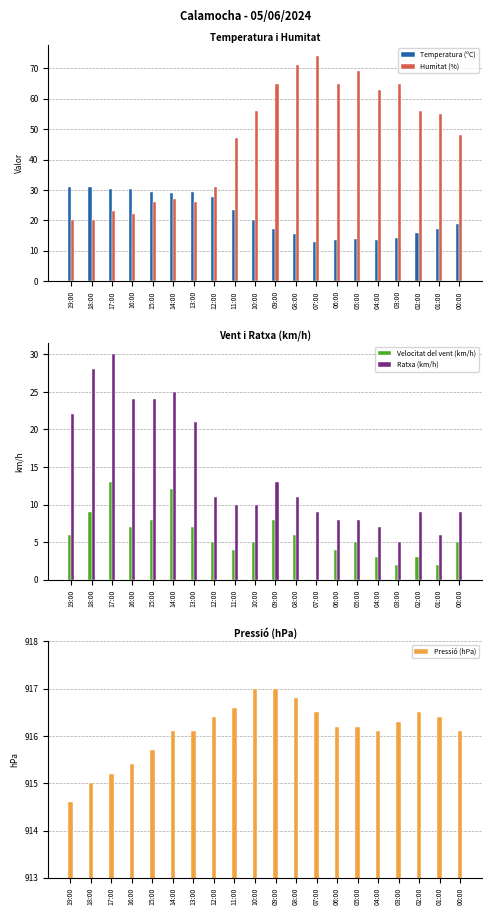

What is the value of the Ratxa (km/h) bar at the 18th from the left?

9.0